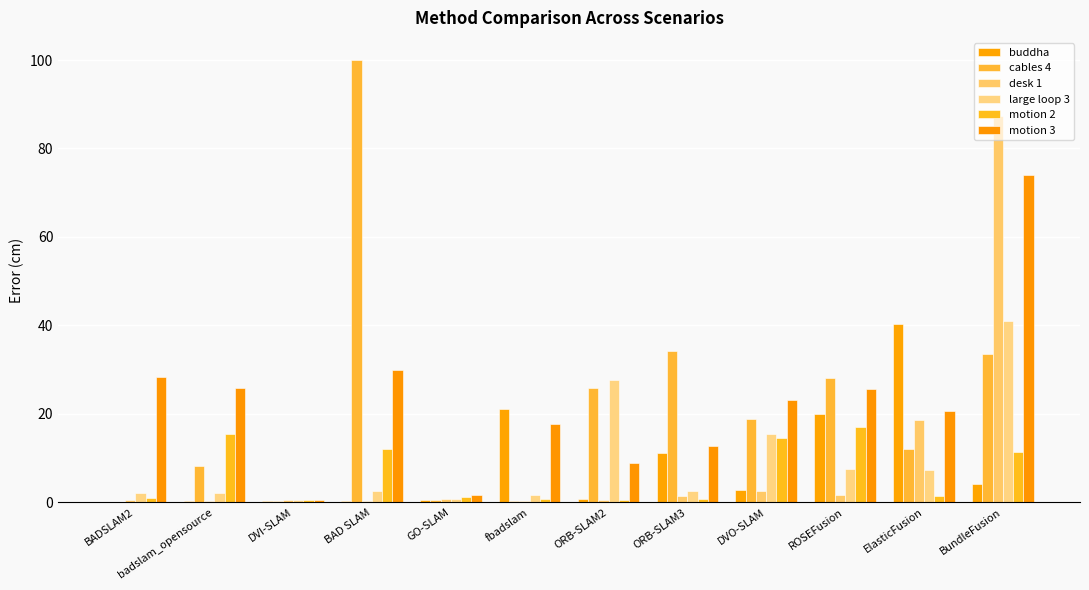

What is the label of the 4th bar from the right?

DVO-SLAM